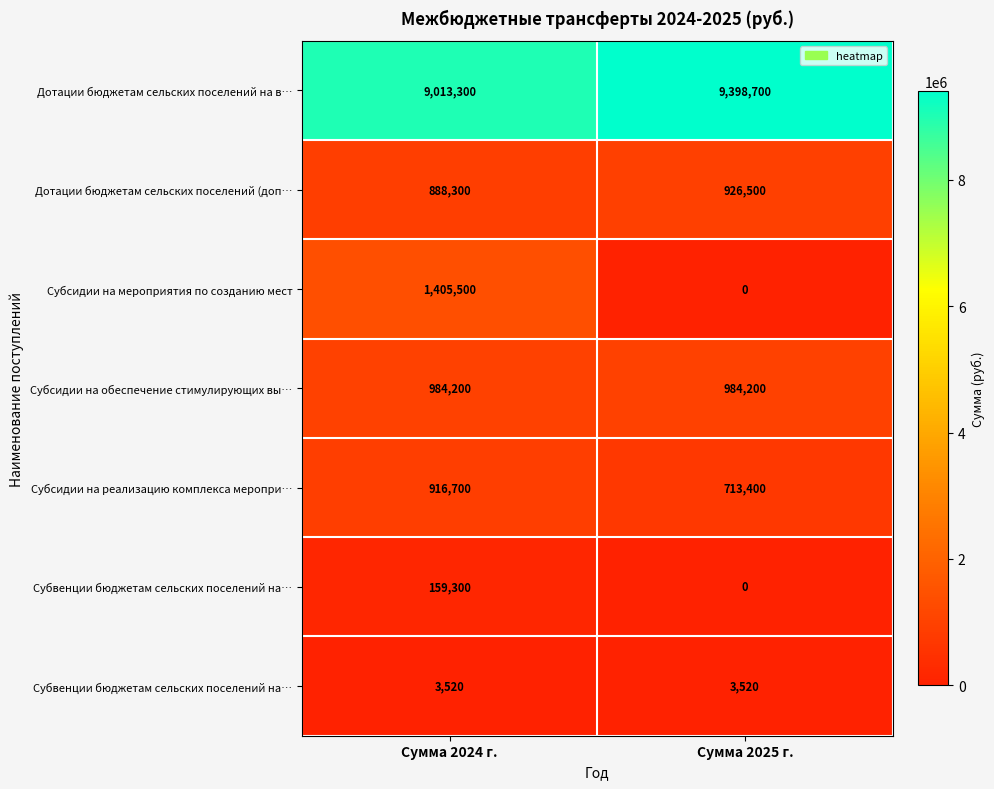

What is the maximum value shown in the chart?

9398700